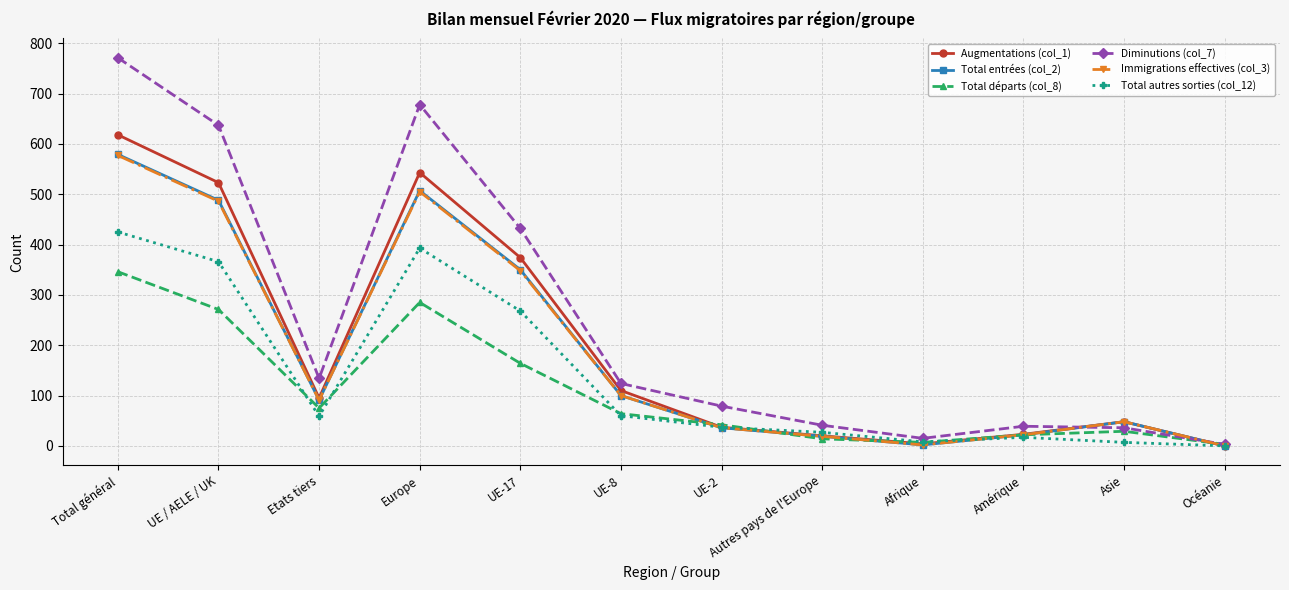

What is the difference between the maximum and second lowest values in the Augmentations (col_1) series?

614